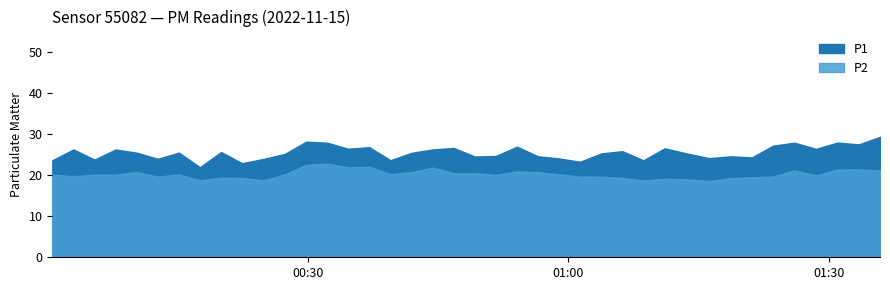

How many interior local valleys does the P2 series have?

11